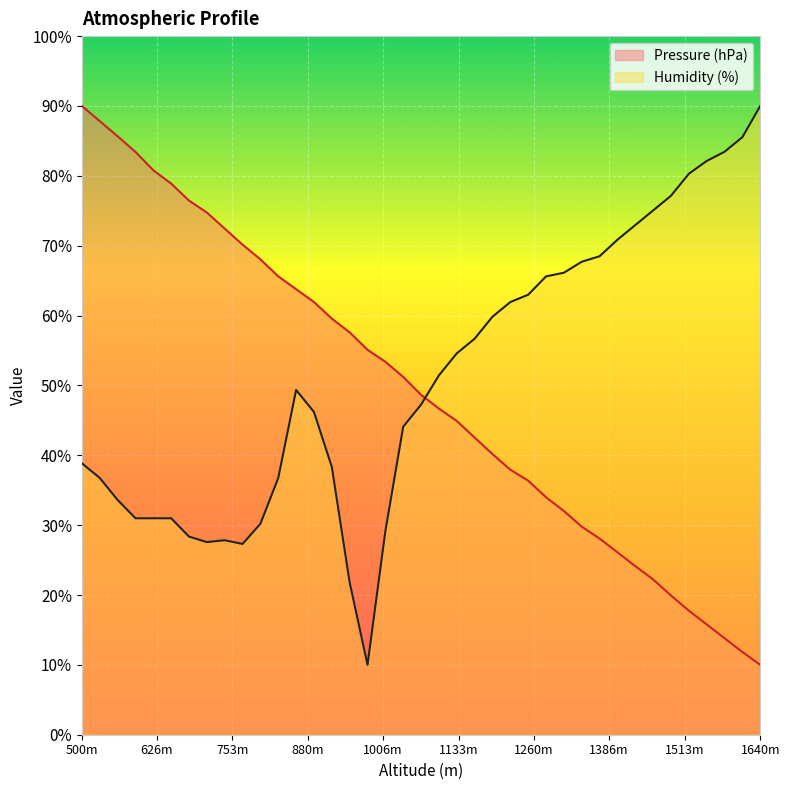

What are all the series names shown in the legend?

Pressure (hPa), Humidity (%)